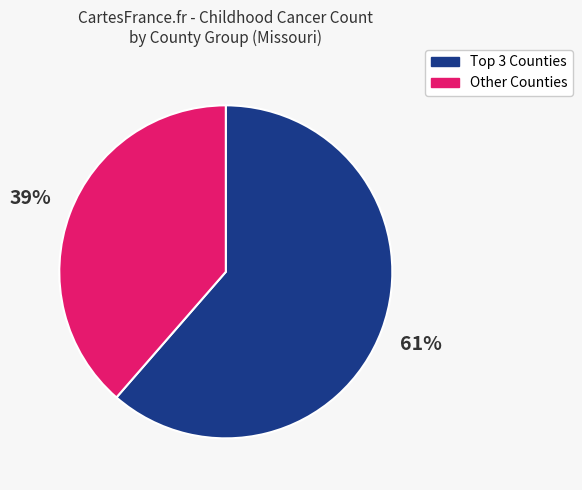

To the nearest percent, what is the average slice percentage?

50%